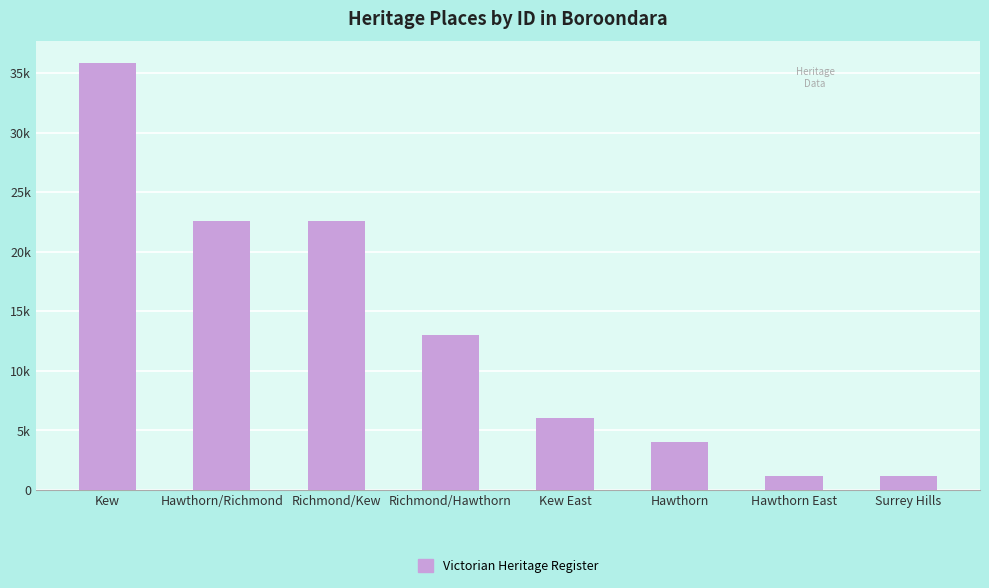

Between Richmond/Kew and Hawthorn East, which is larger?

Richmond/Kew